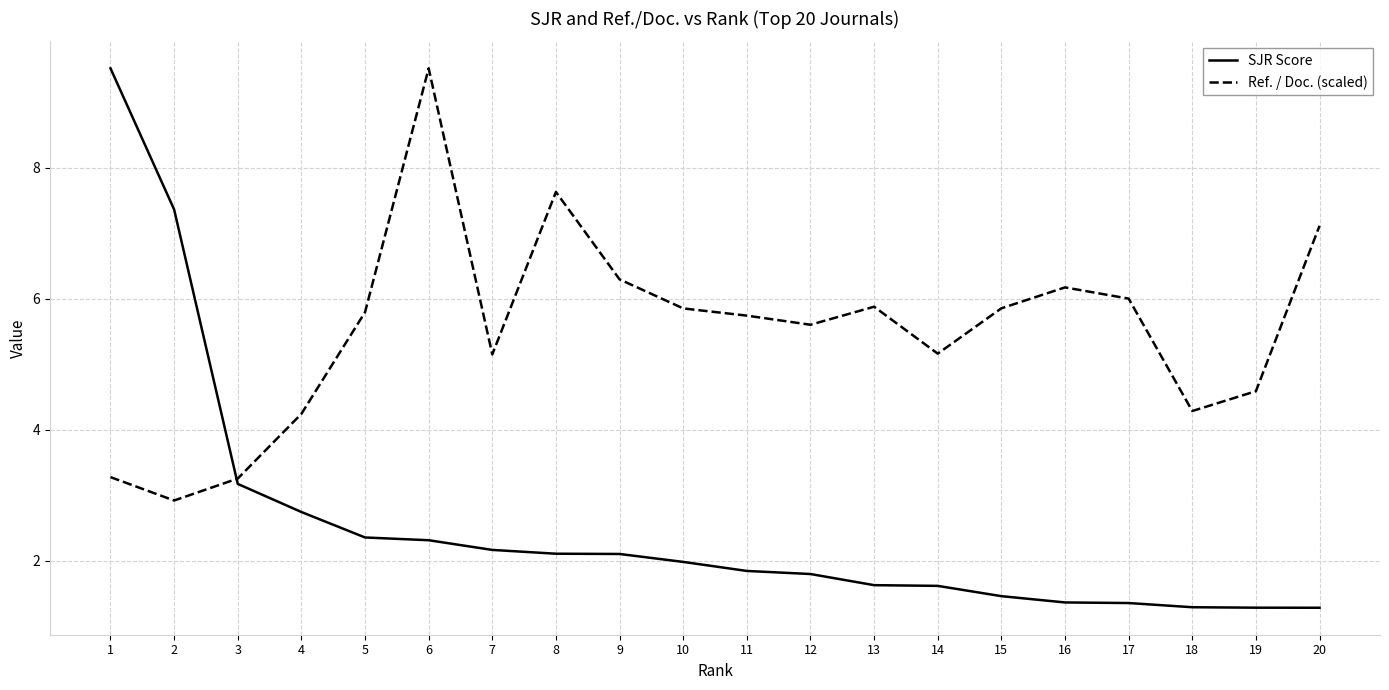

List the series in order of their overall mean, lowest first.

SJR Score, Ref. / Doc. (scaled)